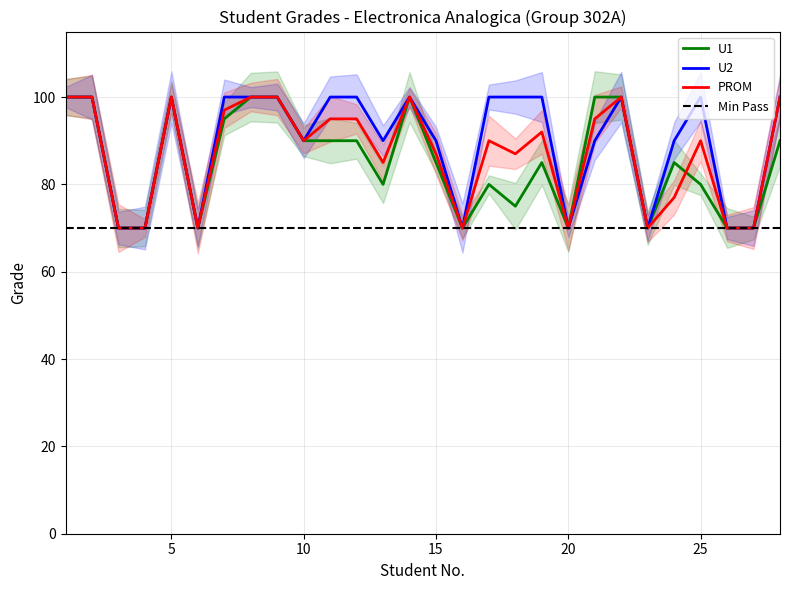

Reading left to right, transcribe all the data shown in this chart.

U1: 1=100	2=100	3=70	4=70	5=100	6=70	7=95	8=100	9=100	10=90	11=90	12=90	13=80	14=100	15=85	16=70	17=80	18=75	19=85	20=70	21=100	22=100	23=70	24=85	25=80	26=70	27=70	28=90
U2: 1=100	2=100	3=70	4=70	5=100	6=70	7=100	8=100	9=100	10=90	11=100	12=100	13=90	14=100	15=90	16=70	17=100	18=100	19=100	20=70	21=90	22=100	23=70	24=90	25=100	26=70	27=70	28=100
PROM: 1=100	2=100	3=70	4=70	5=100	6=70	7=97	8=100	9=100	10=90	11=95	12=95	13=85	14=100	15=87	16=70	17=90	18=87	19=92	20=70	21=95	22=100	23=70	24=77	25=90	26=70	27=70	28=100